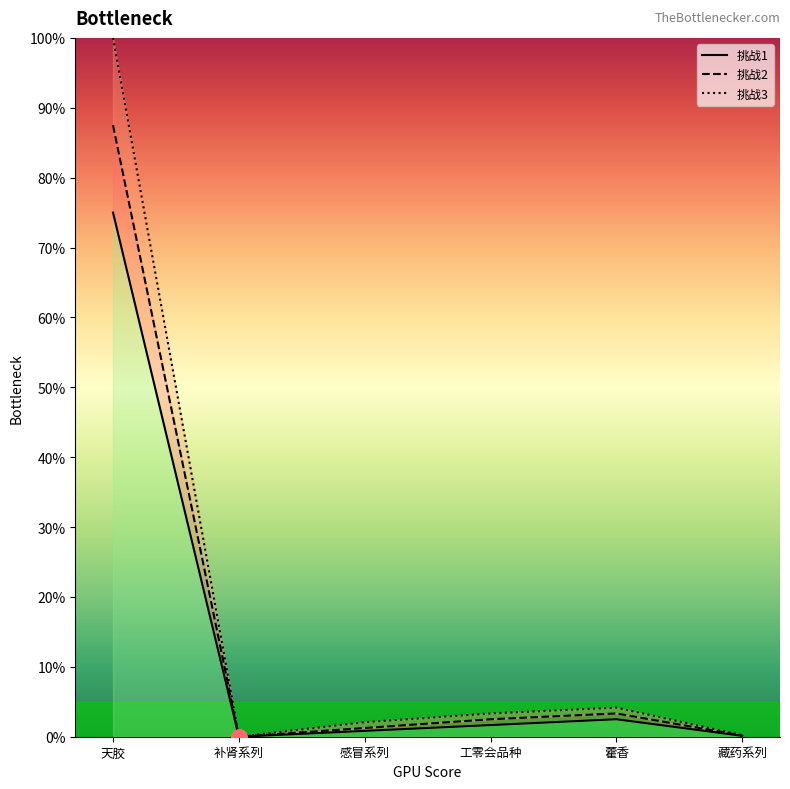

Is the value of 挑战2 at 藿香 greater than the value of 挑战1 at 天胶?

No